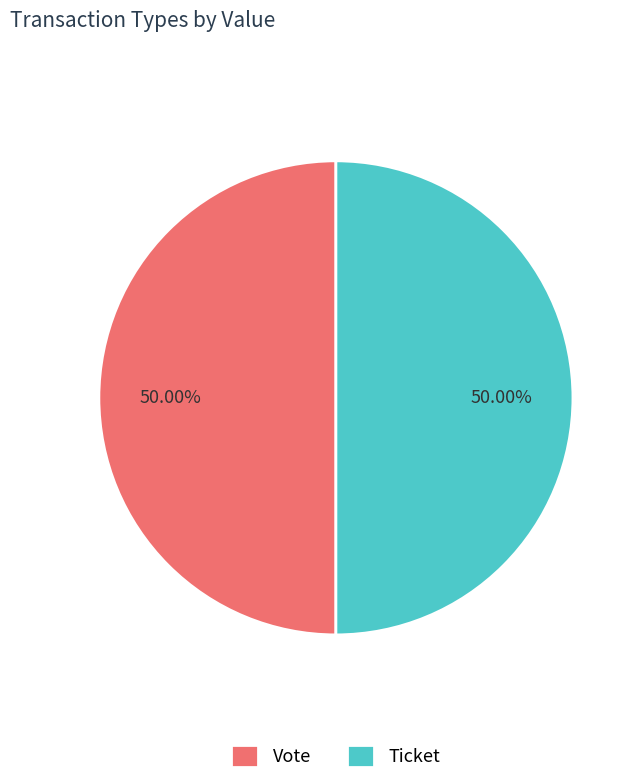

Count the number of slices in the pie.

2